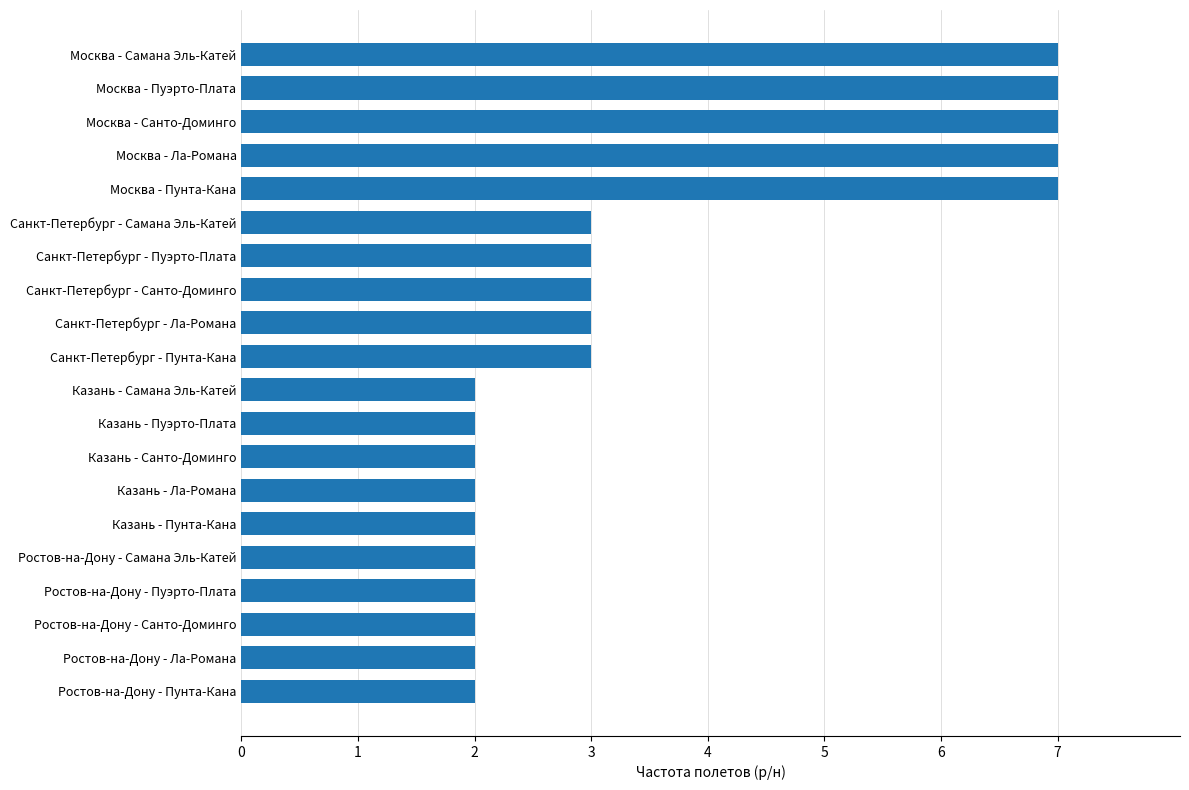

The chart shows a value of 11 at Москва - Санто-Доминго. True or false?

False